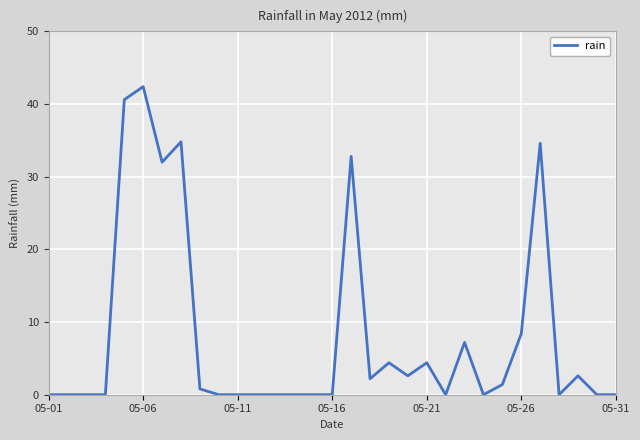

What is the maximum value shown in the chart?

42.4